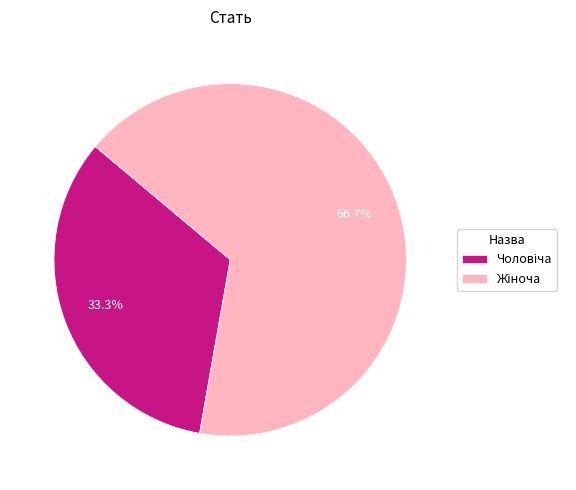

Is there any slice that represents more than half of the pie?

Yes